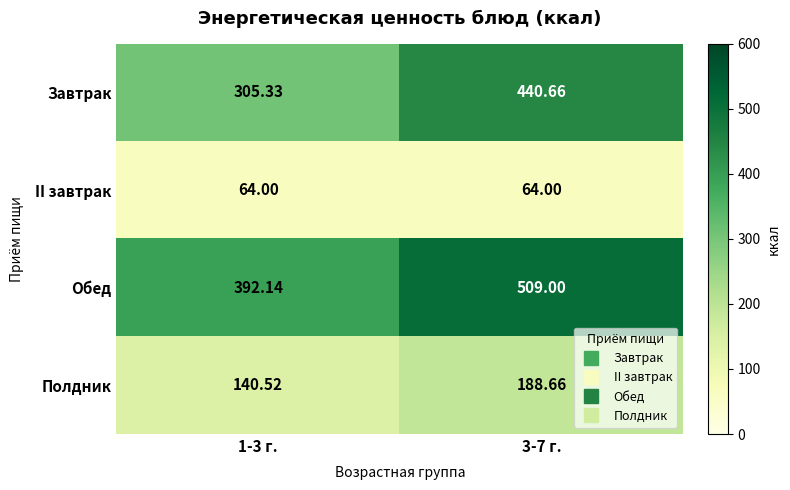

Which series has the largest range (max minus min)?

Завтрак